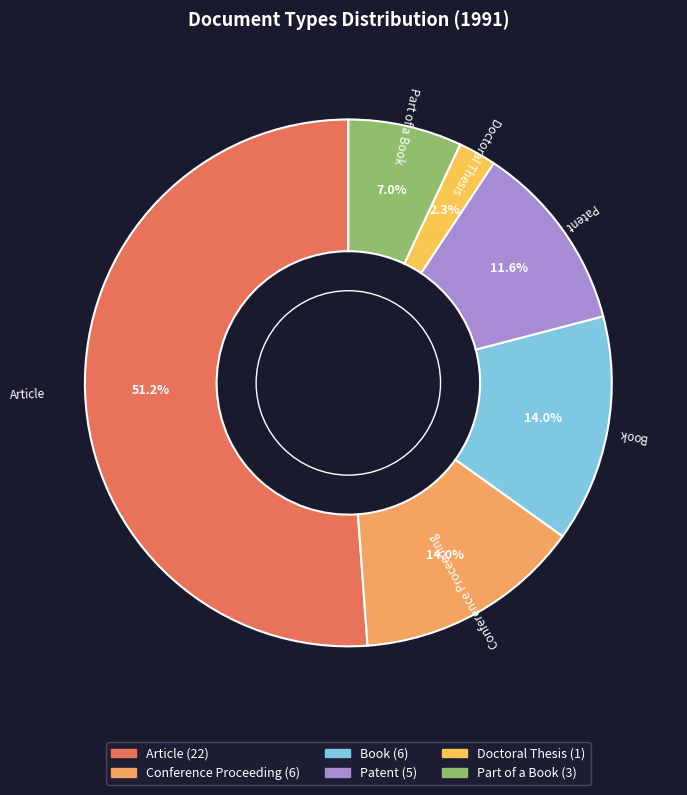

How many segments does this pie chart have?

6